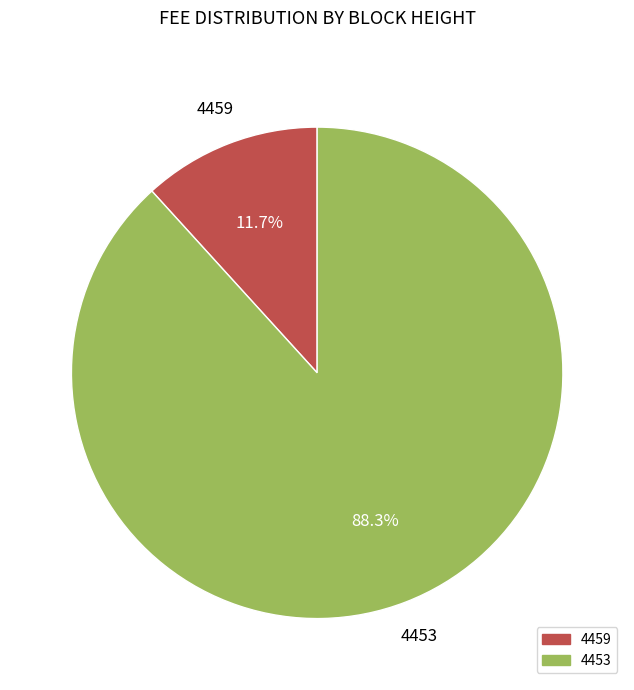

To the nearest percent, what is the average slice percentage?

50%